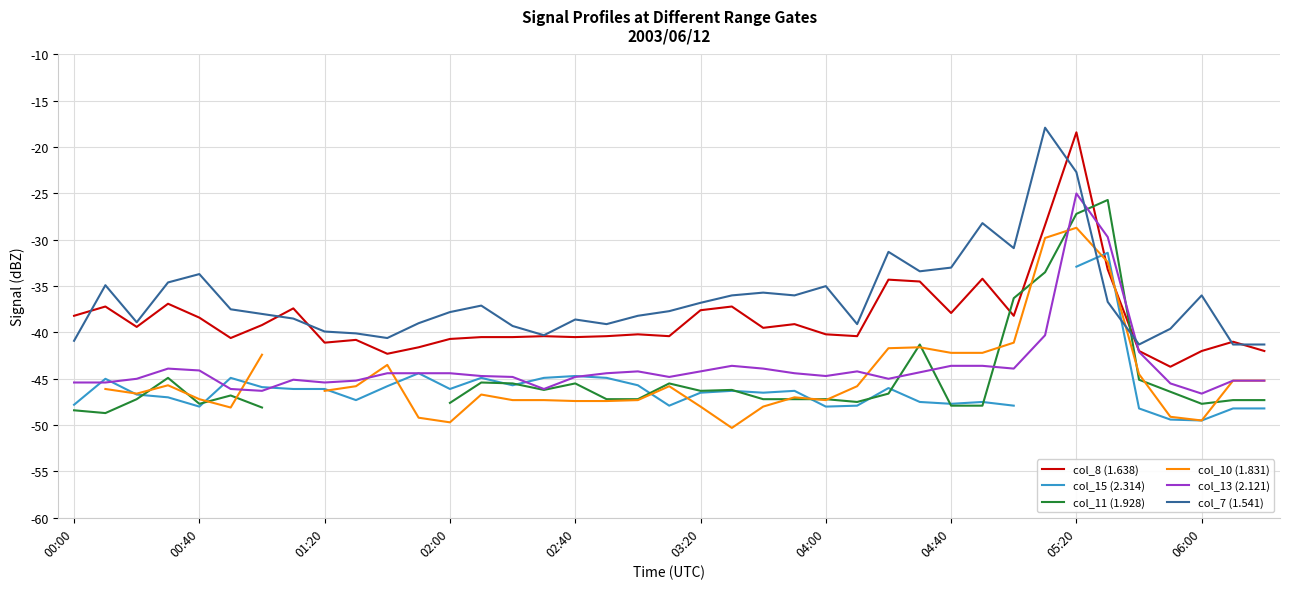

Which category has the highest value in the col_8 (1.638) series?

05:20